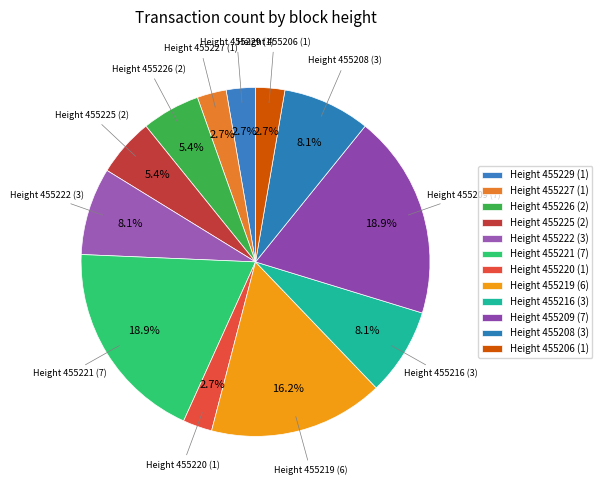

How many slices are in this pie chart?

12